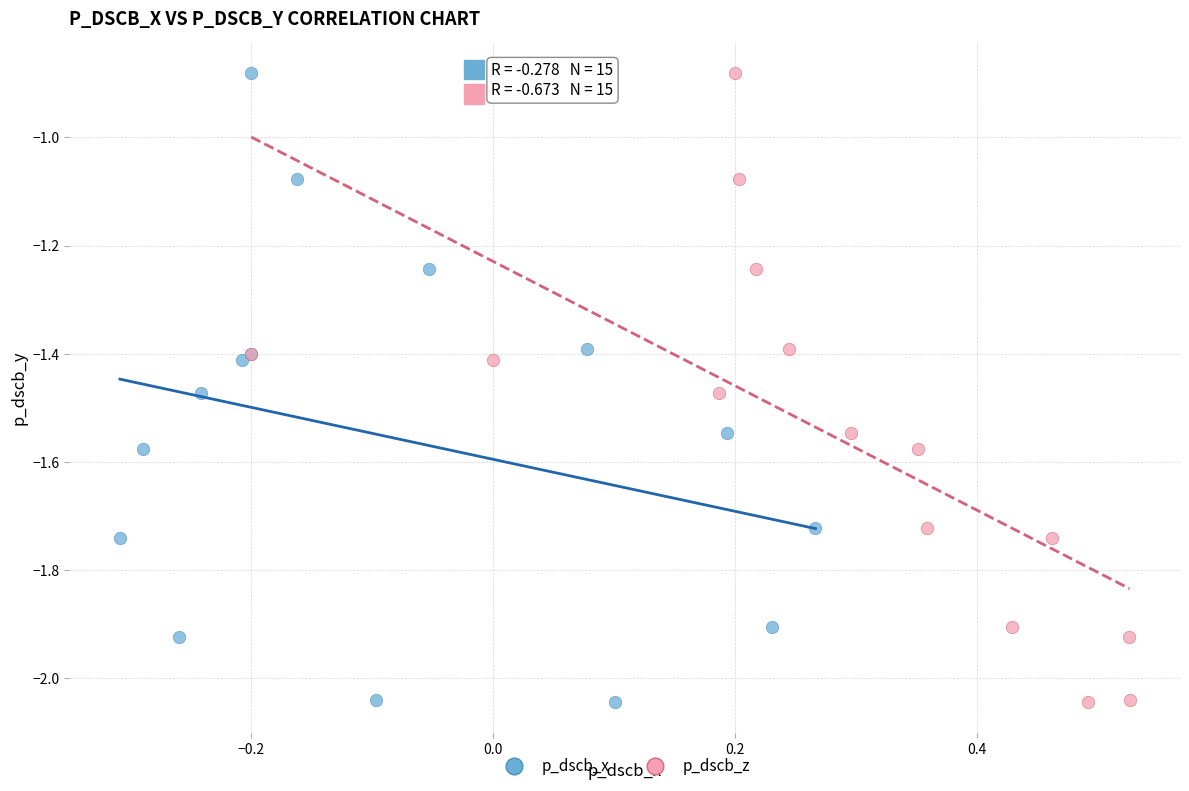

What are all the series names shown in the legend?

p_dscb_x, p_dscb_z